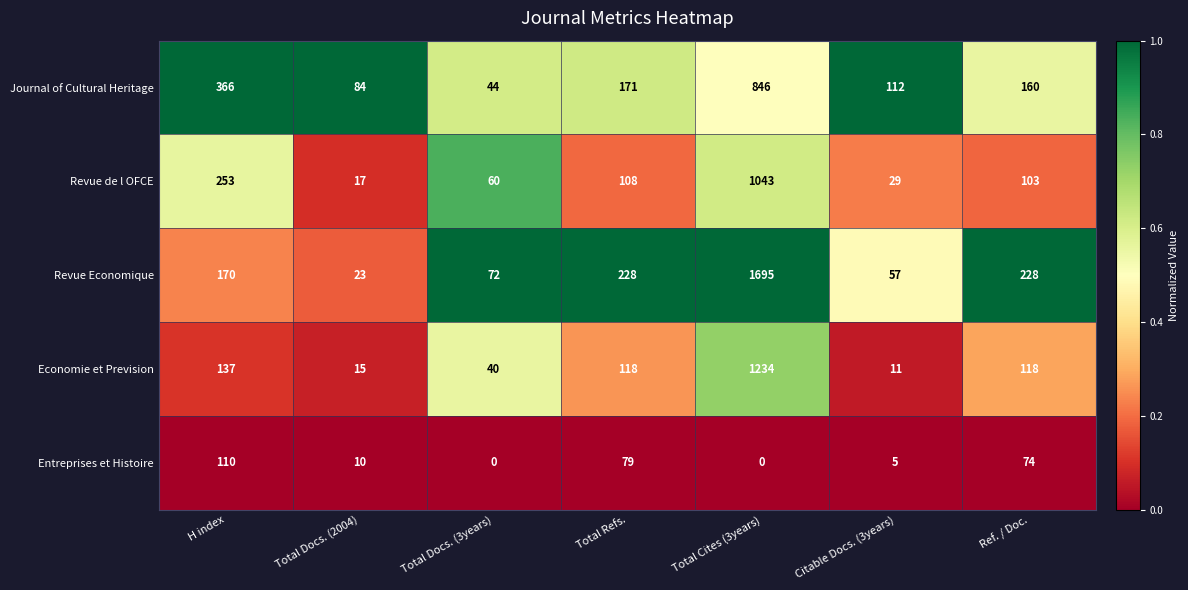

What is the maximum value shown in the chart?

1695